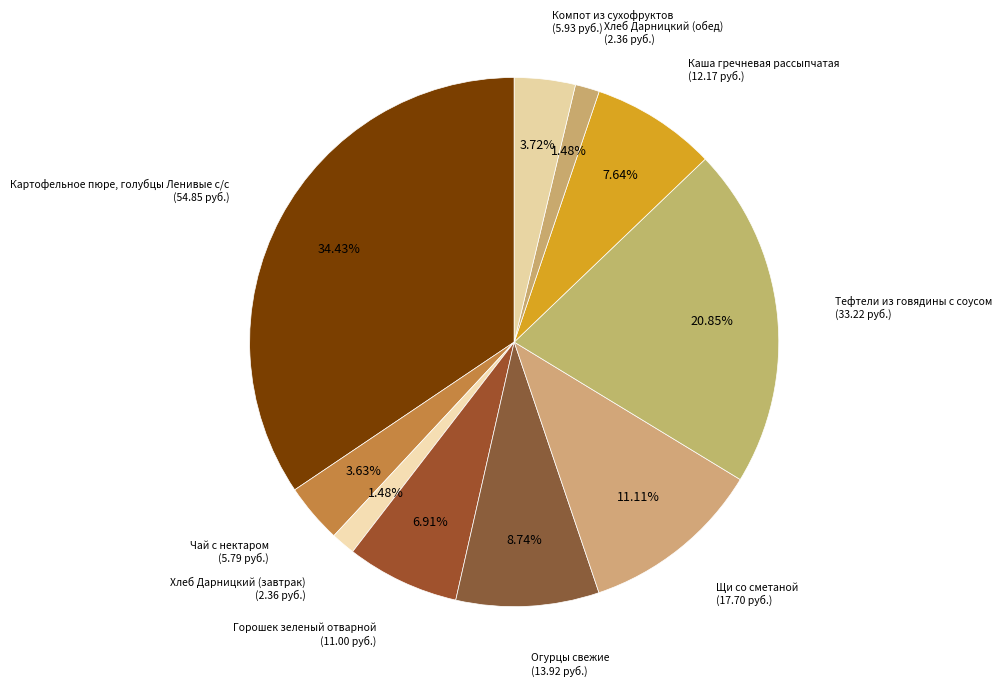

Count the number of slices in the pie.

10